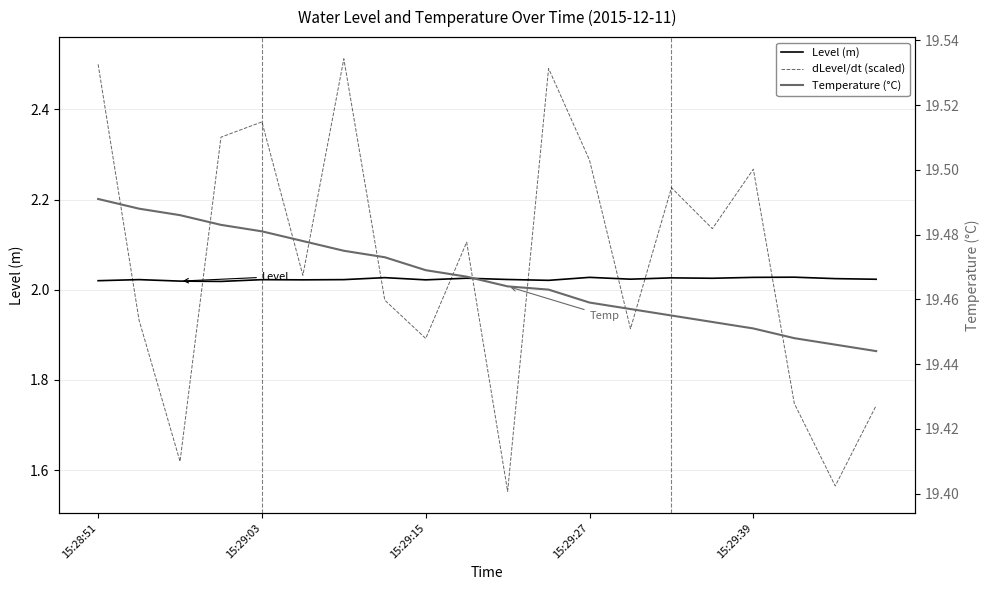

Where is Level (m) nearest to the value 2?

15:29:27